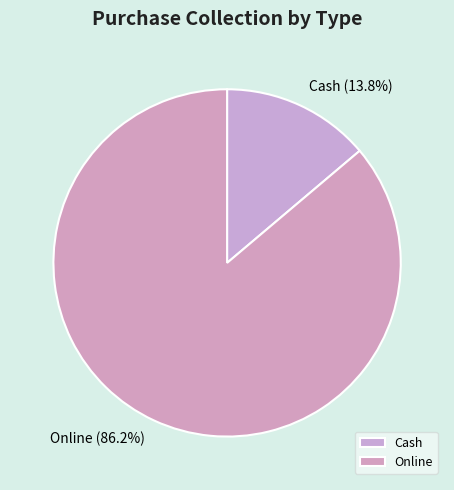

What percentage is NOT represented by Online?

13.8%